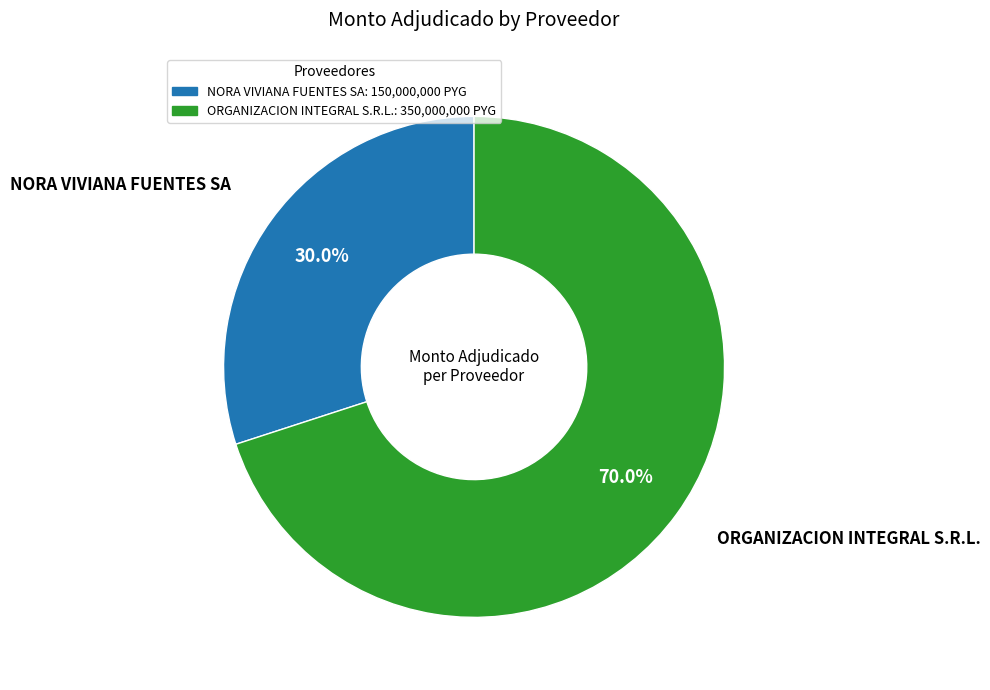

To the nearest percent, what is the difference between the ORGANIZACION INTEGRAL S.R.L. and NORA VIVIANA FUENTES SA slice percentages?

40%